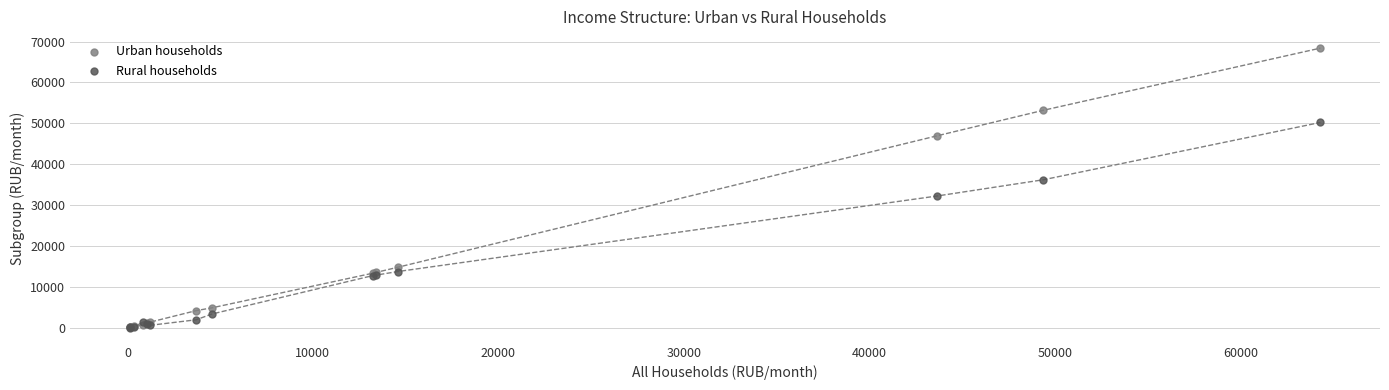

In the Rural households series, what Y value is closest to 25112?

32227.9